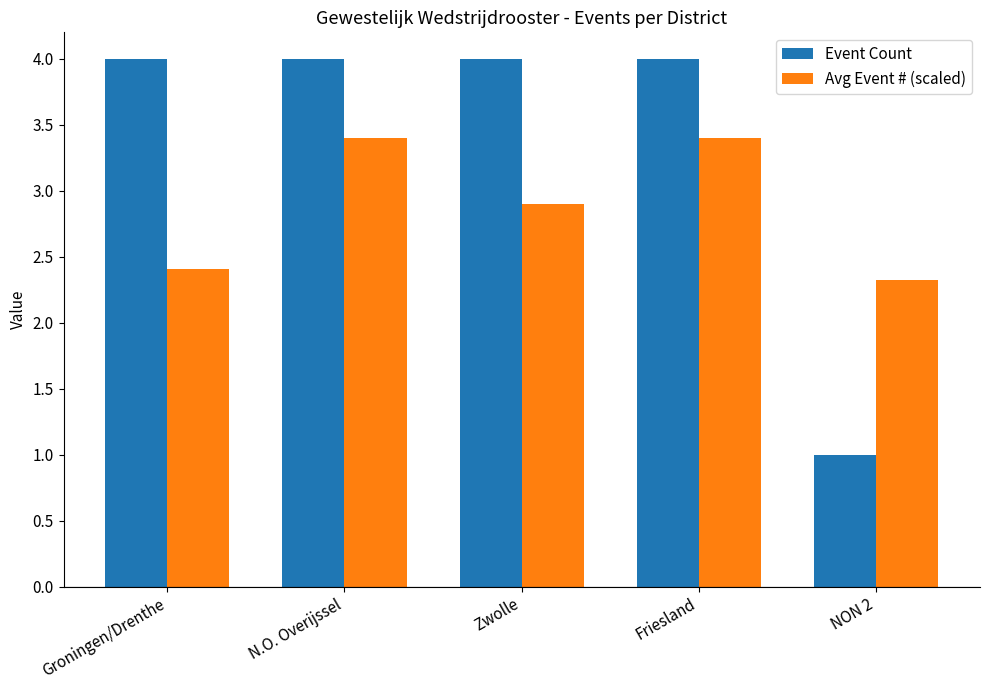

What are all the series names shown in the legend?

Event Count, Avg Event # (scaled)